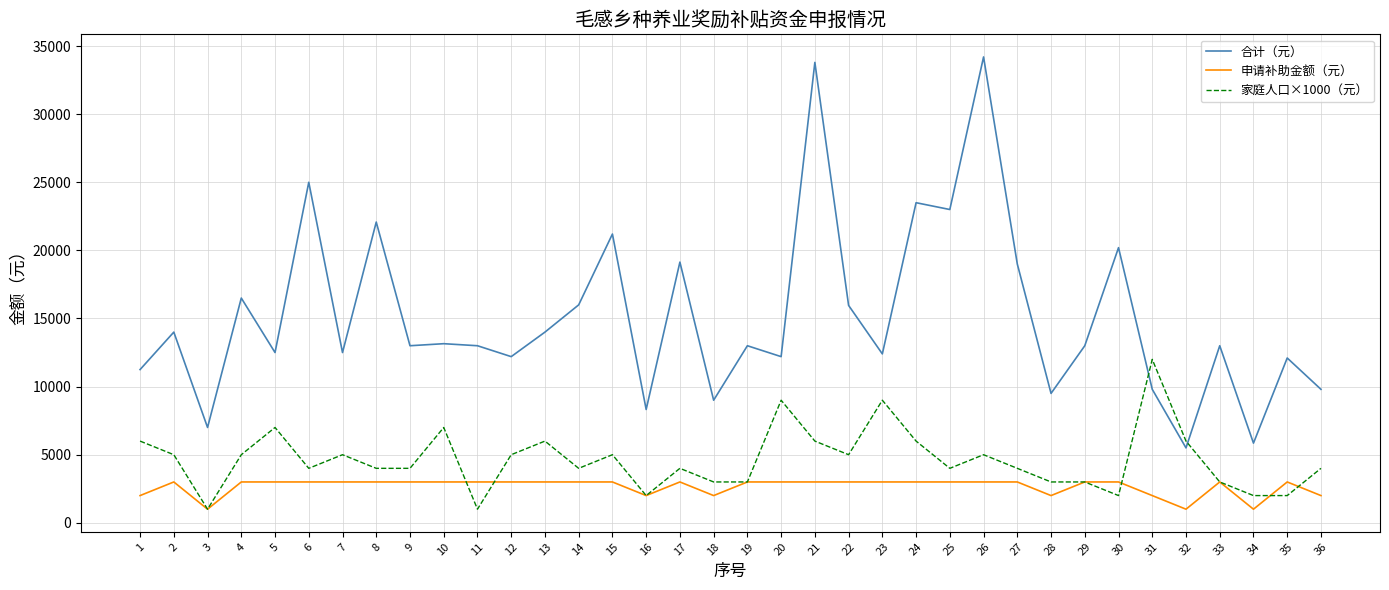

True or false: 合计（元） and 申请补助金额（元） cross at least once.

False